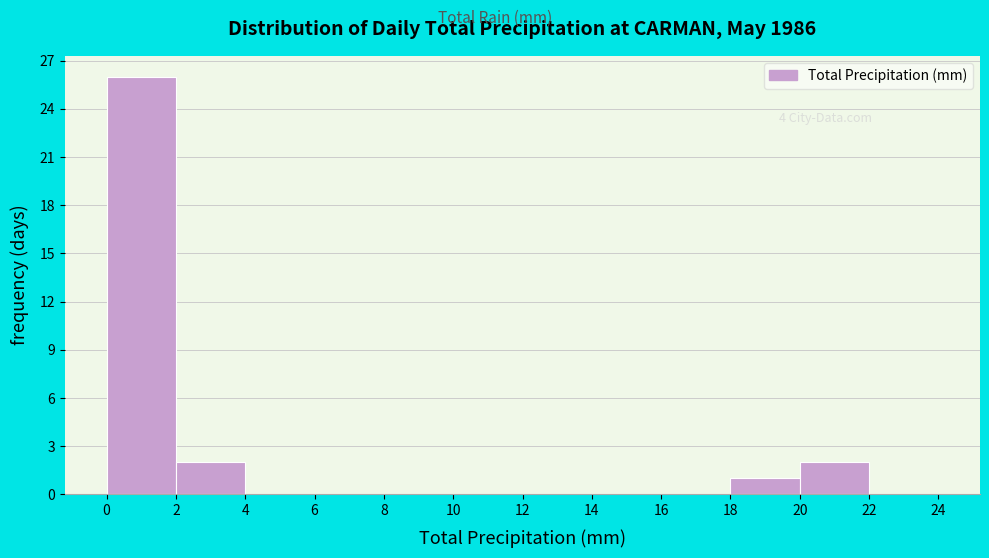

Which range on the x-axis has the tallest bar?

0 to 2